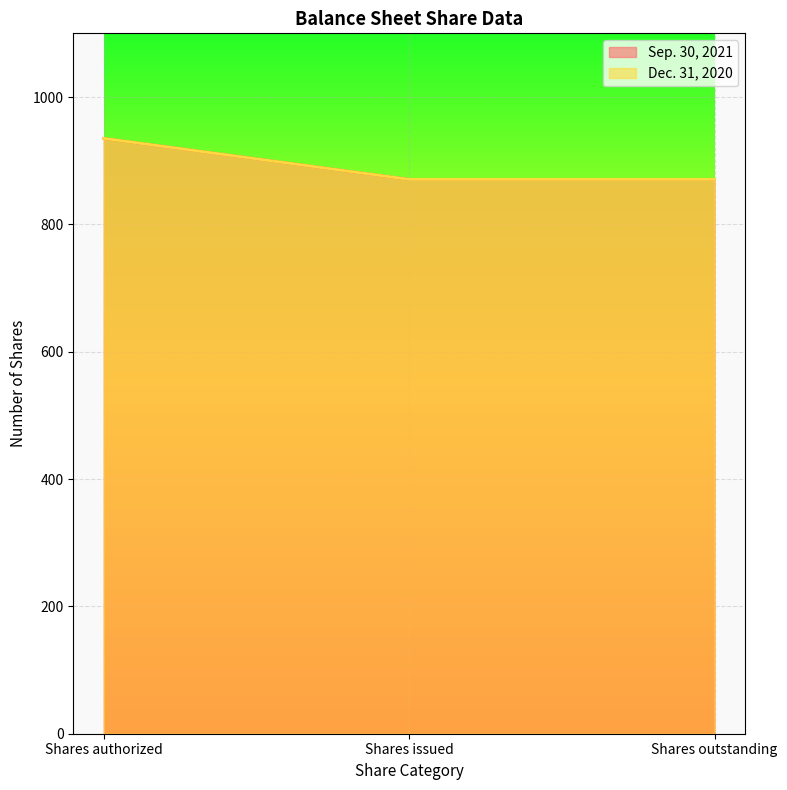

Which has a higher value, Shares authorized or Shares issued?

Shares authorized